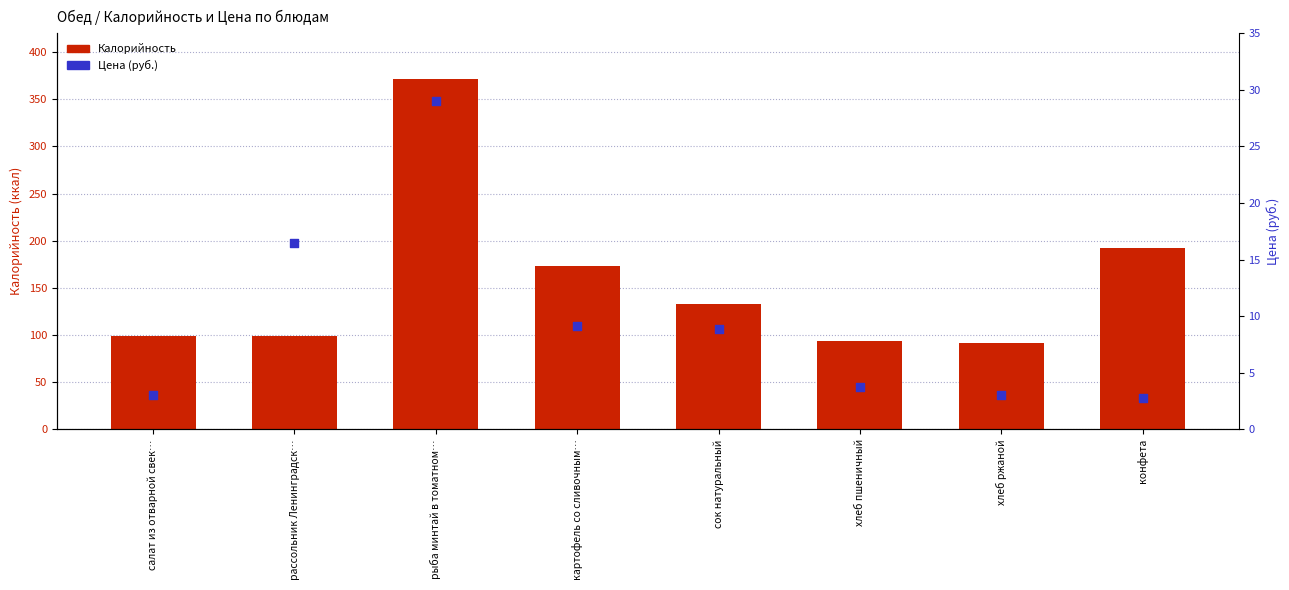

Is the value of Цена (руб.) at рассольник Ленинградск… greater than the value of Калорийность at салат из отварной свек…?

No